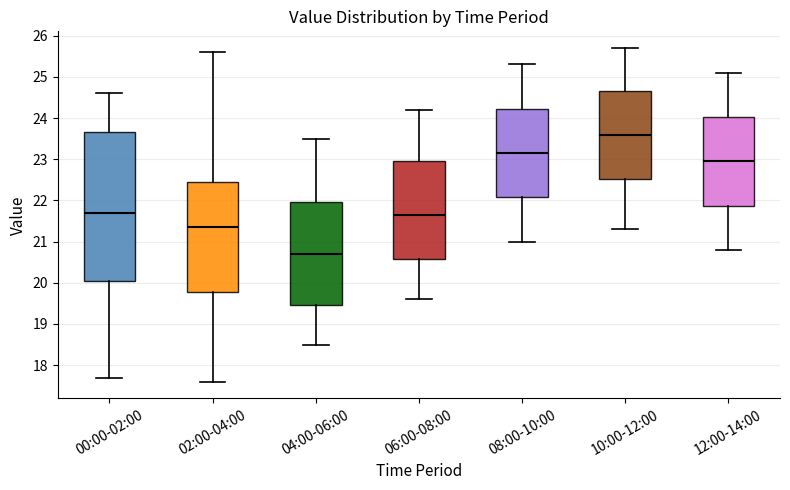

Which box's median line is the lowest?

04:00-06:00